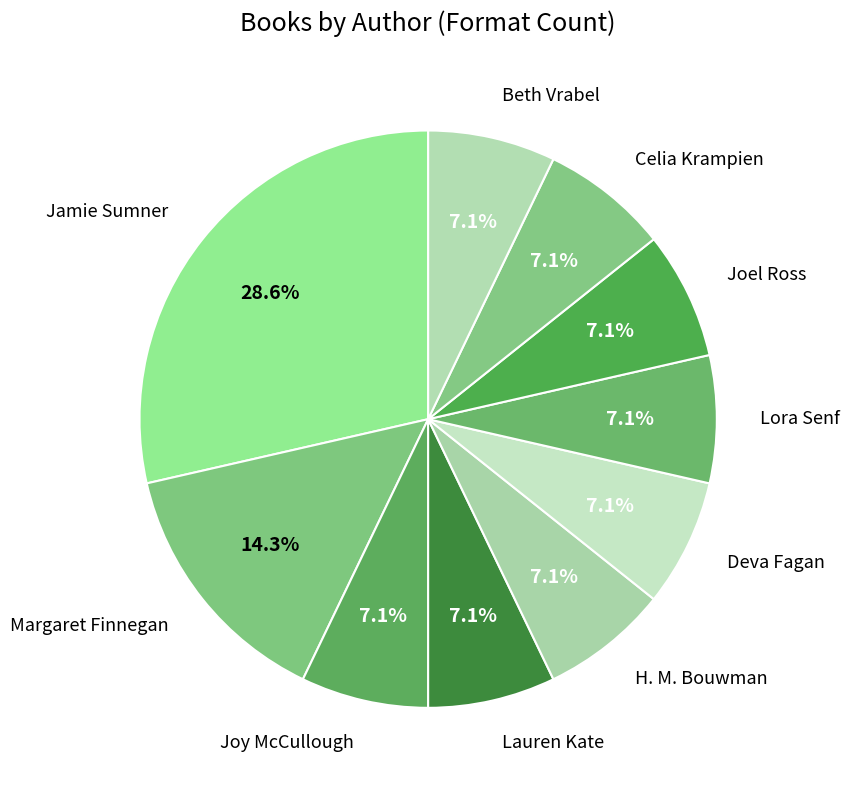

What percentage is the Celia Krampien slice, to the nearest percent?

7%